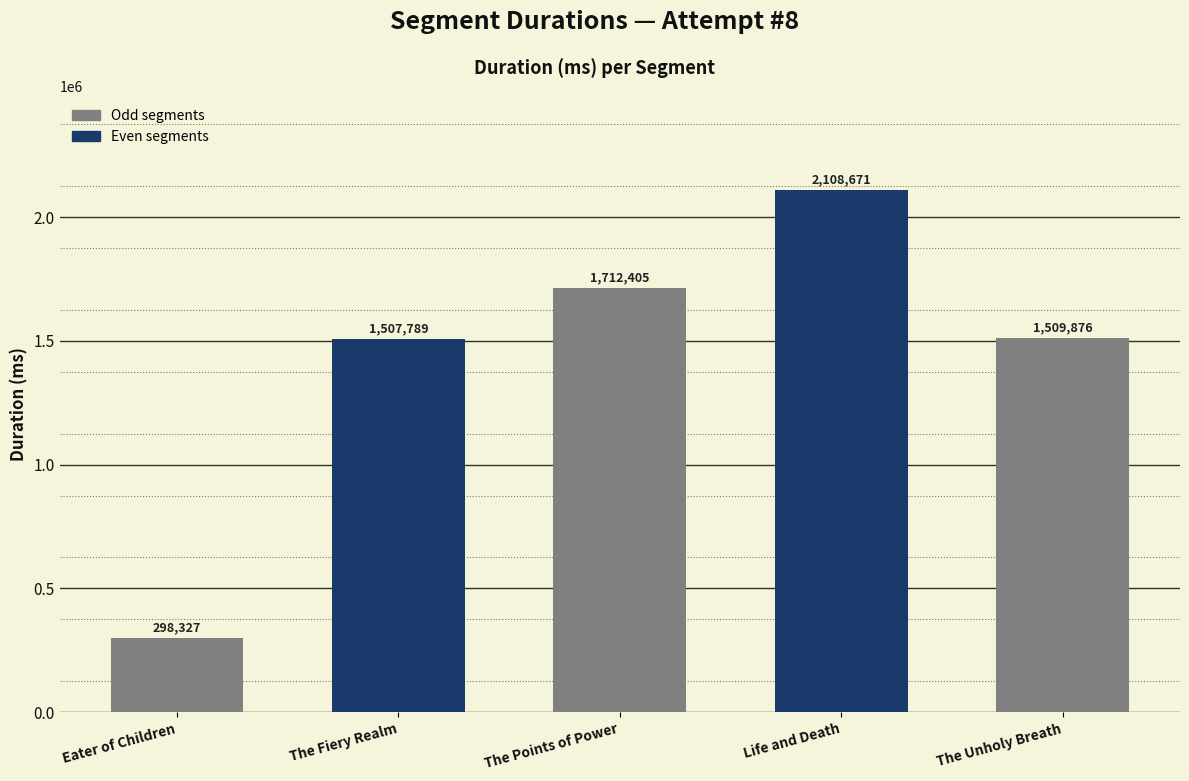

What is the difference between the second highest and second lowest values?

204616